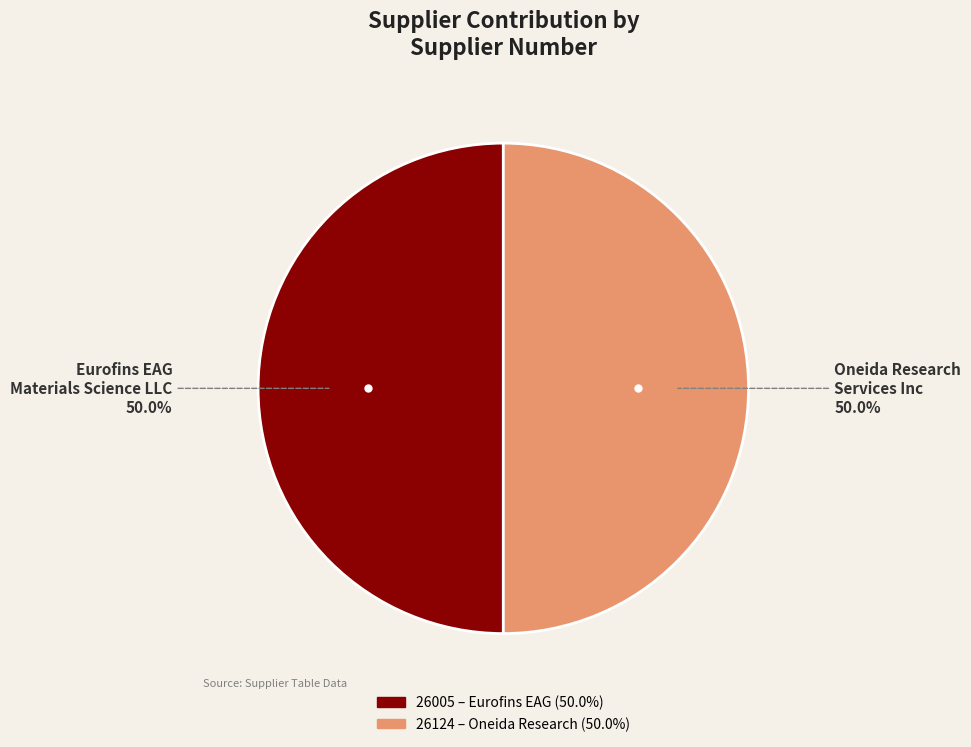

How many segments does this pie chart have?

2